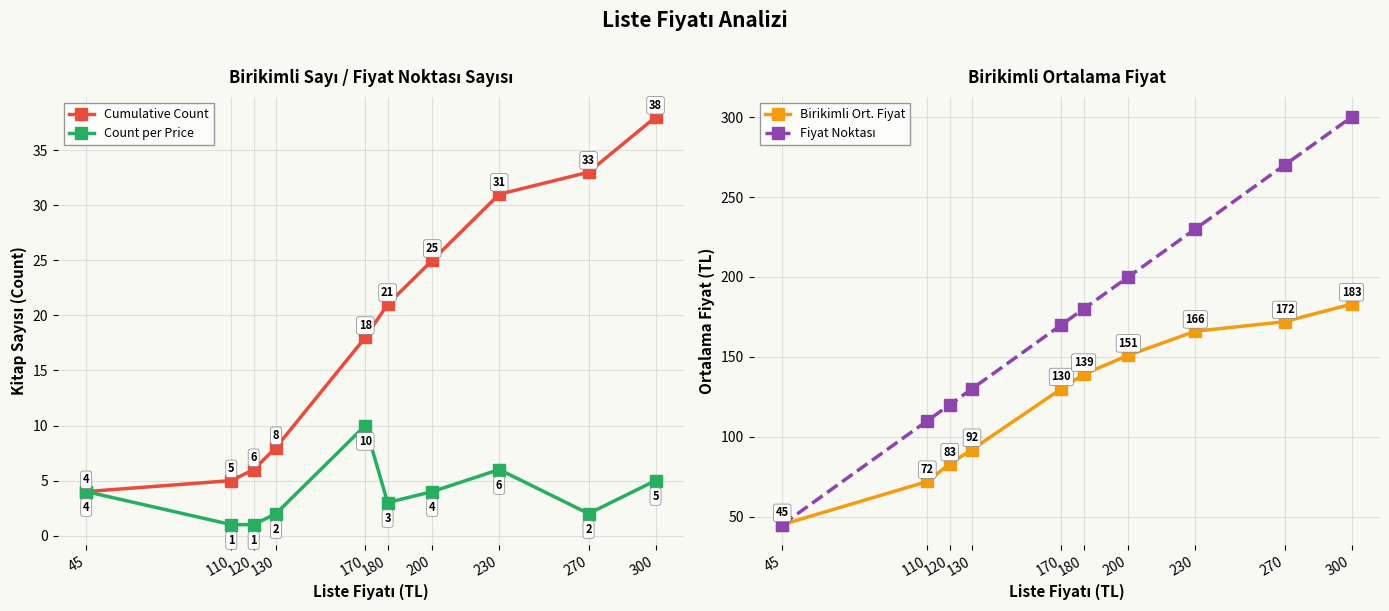

Where is Birikimli Ort. Fiyat nearest to the value 114?

170